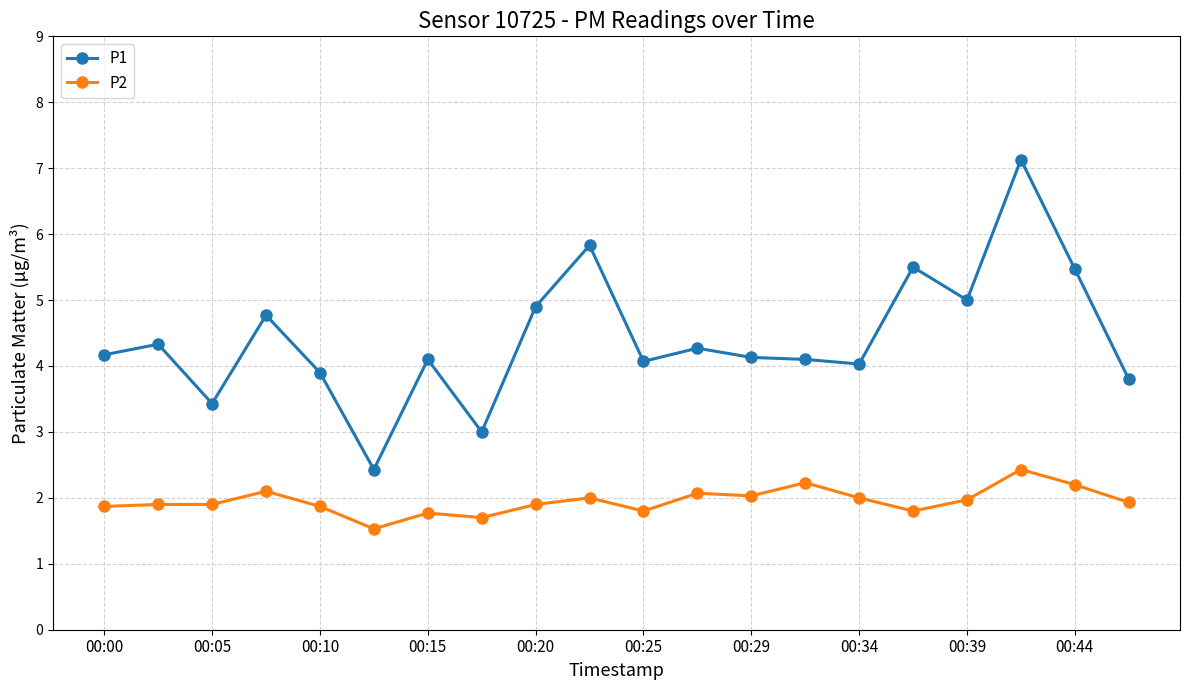

Rank the series by their average value, from lowest to highest.

P2, P1